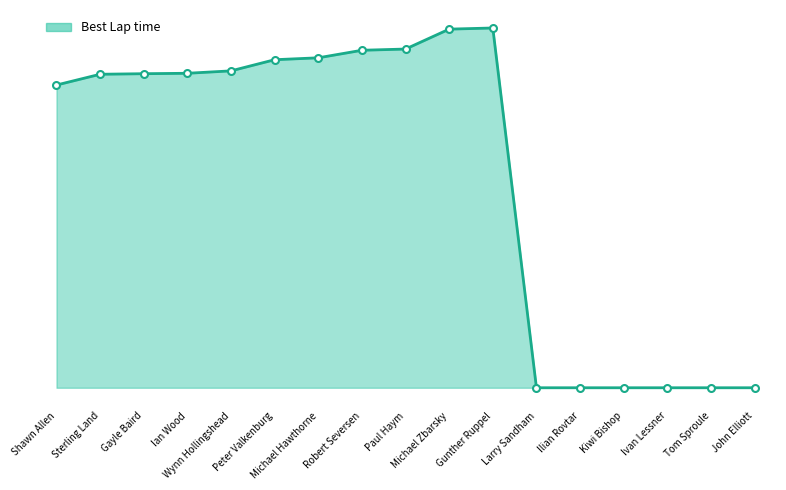

What value does the data have at Shawn Allen?

90.8